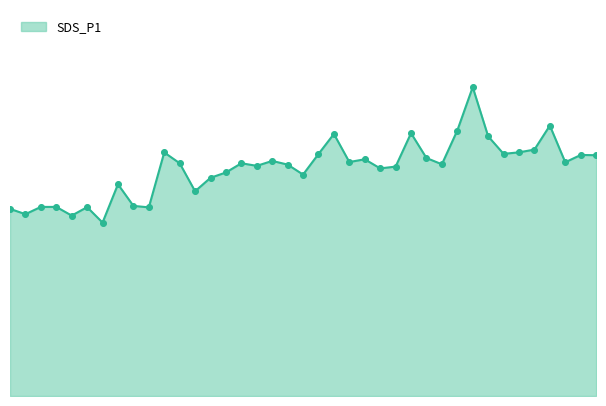

Does the chart have visible grid lines?

No